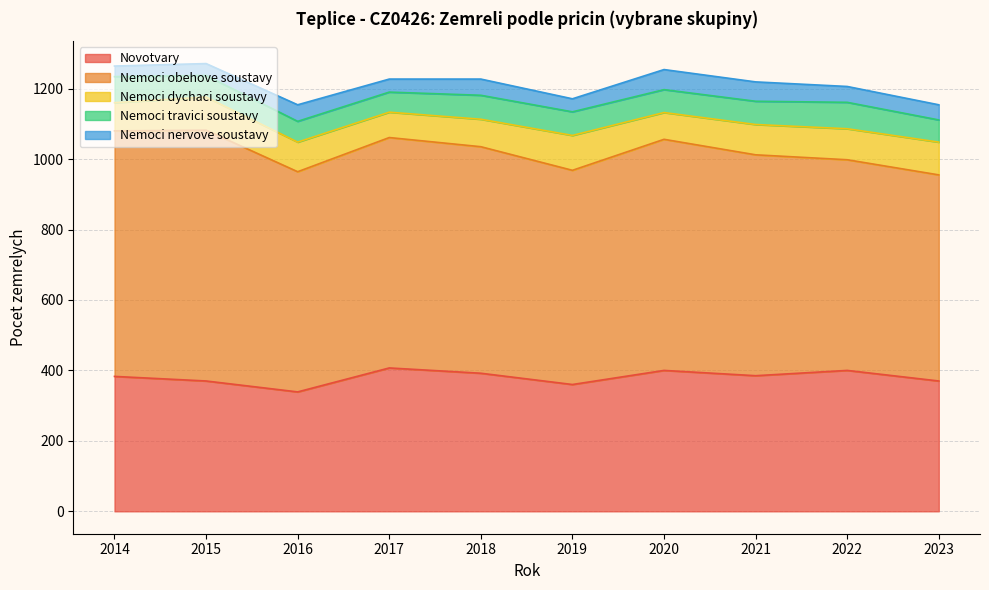

How many Novotvary values are between 370 and 400?

7